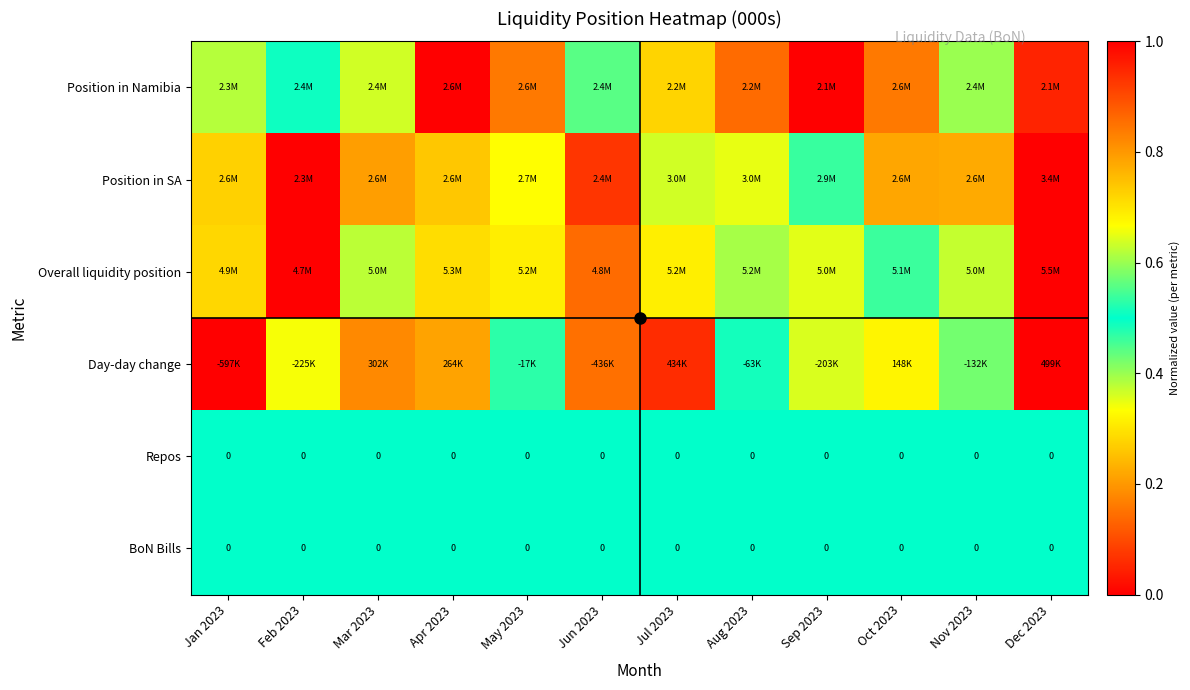

What is the maximum value shown in the chart?

1.0